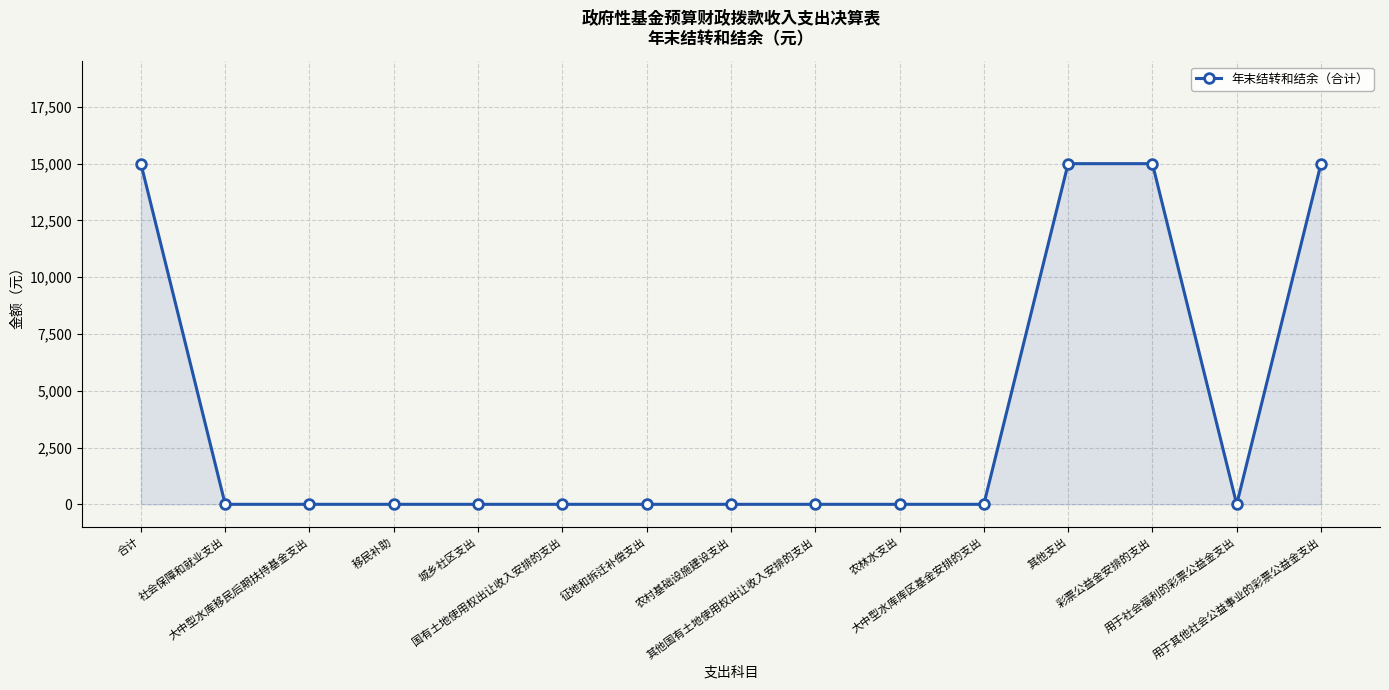

What is the average value?

4000